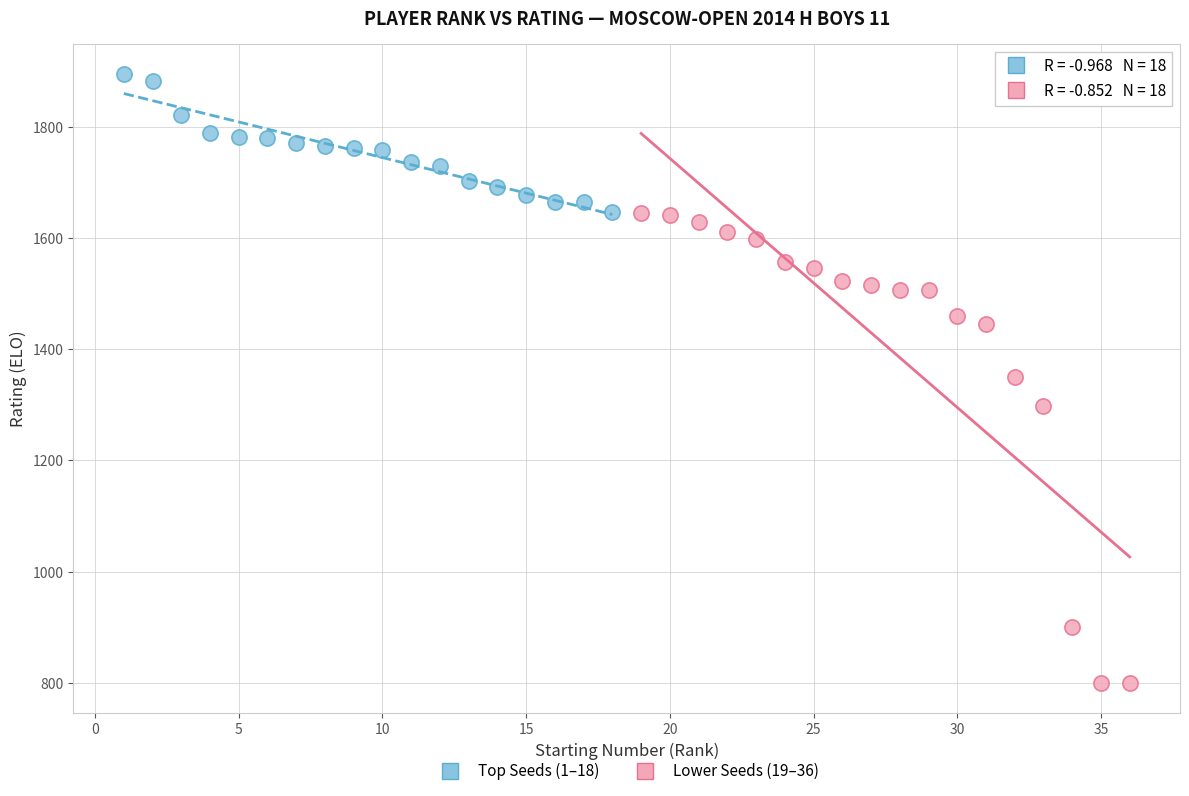

Which series reaches the maximum Y coordinate?

Top Seeds (1–18)